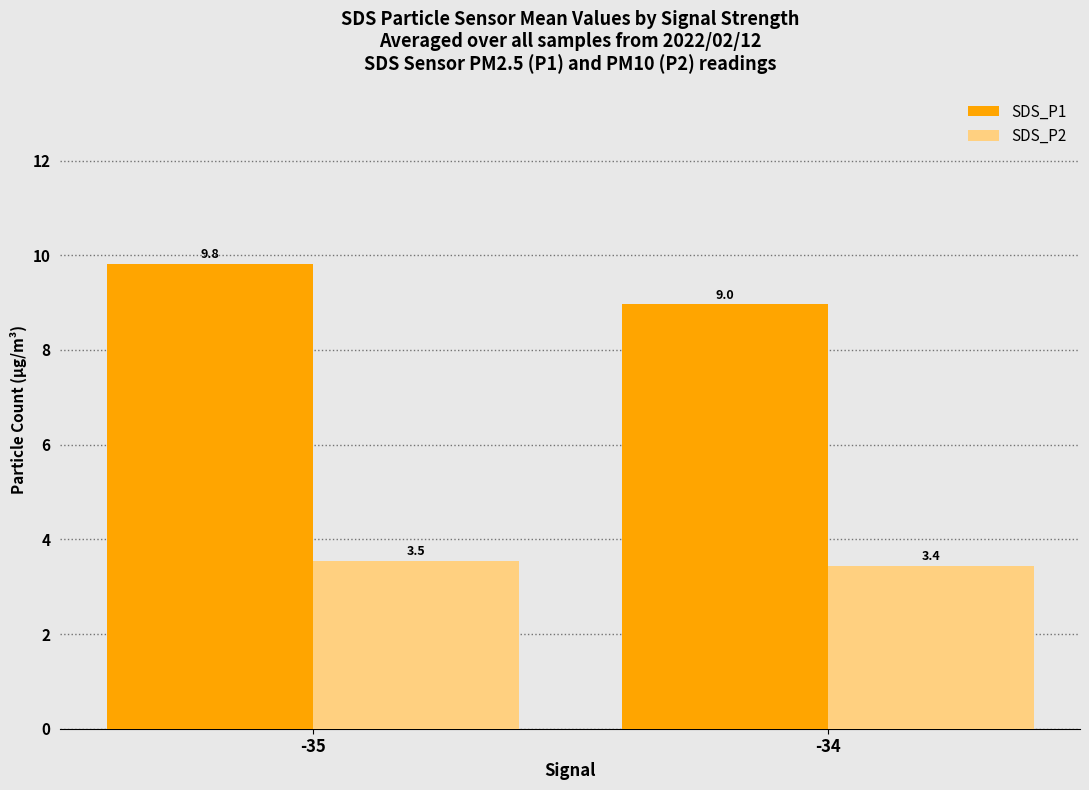

Count the number of data series in this chart.

2